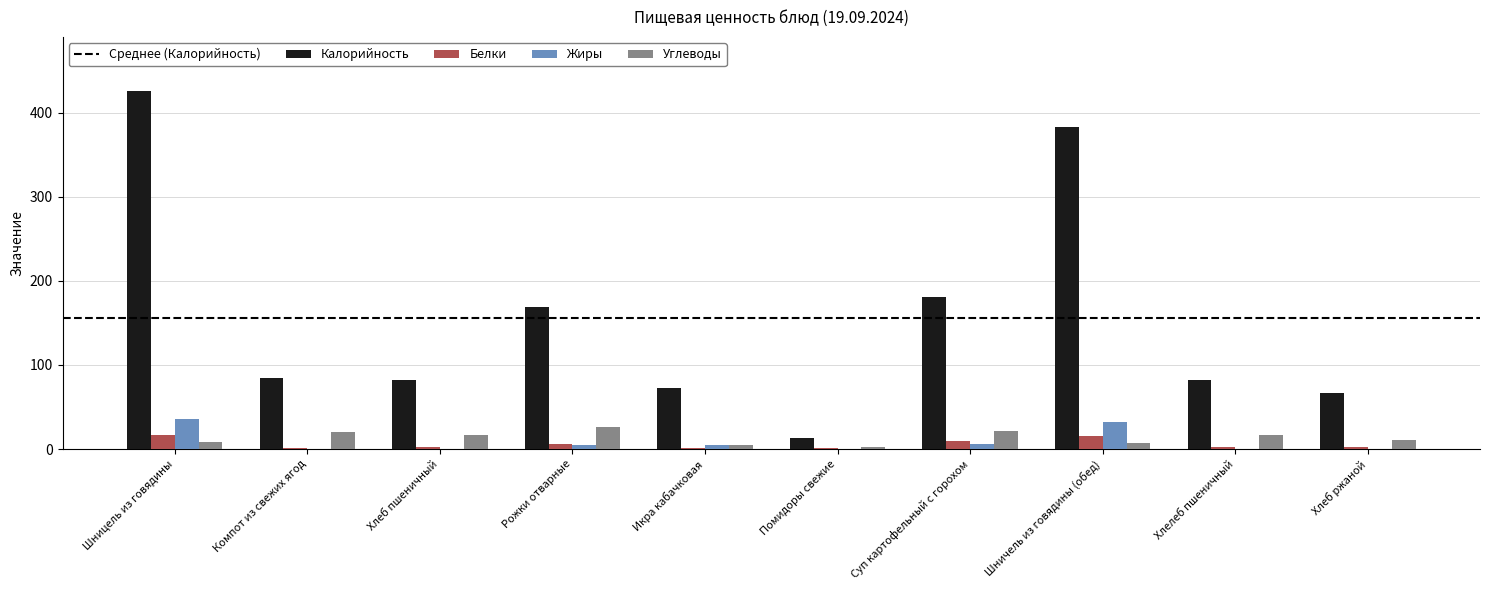

At which label does Жиры first exceed 5?

Шницель из говядины